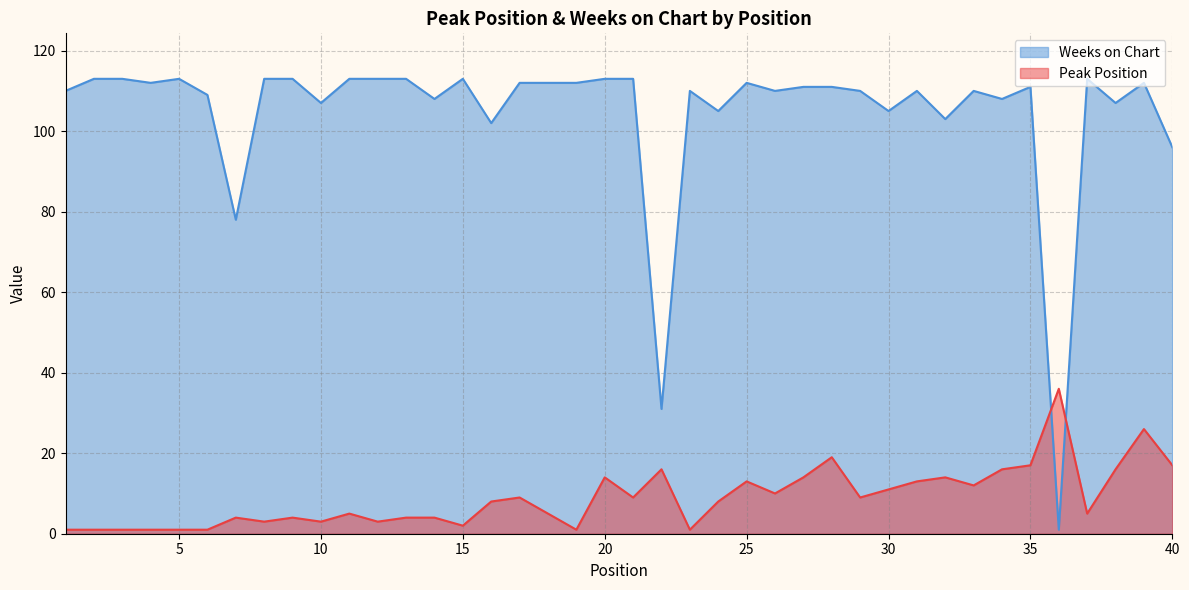

At which label does Peak Position first exceed 8?

17